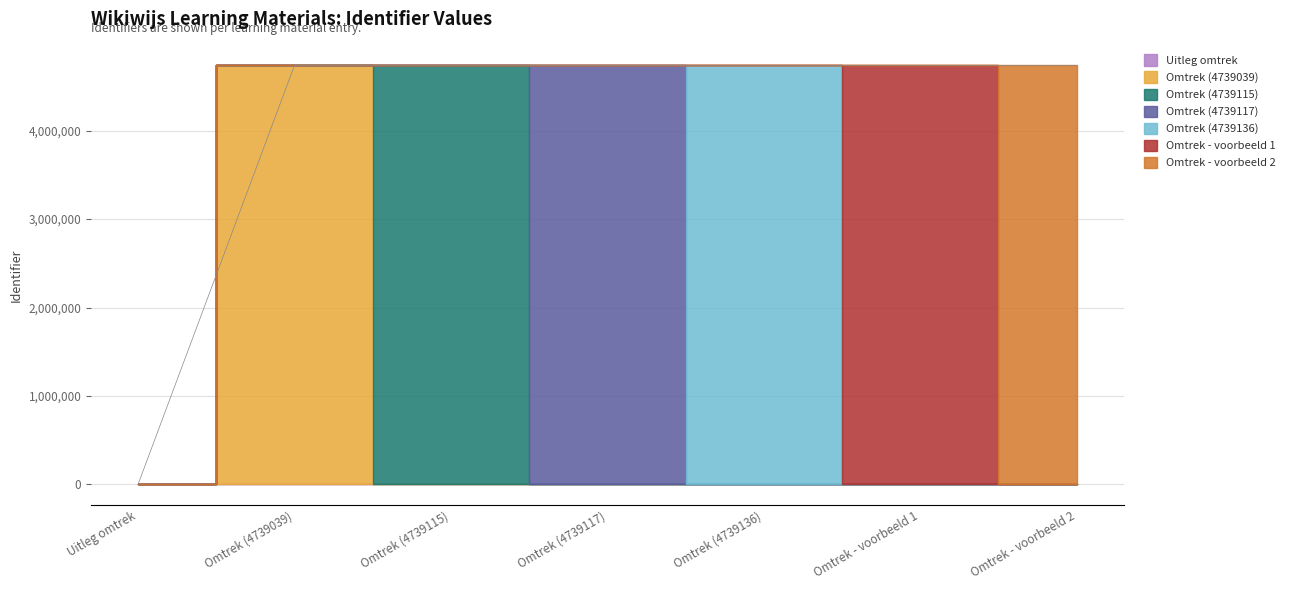

How many values exceed 4739117?

3